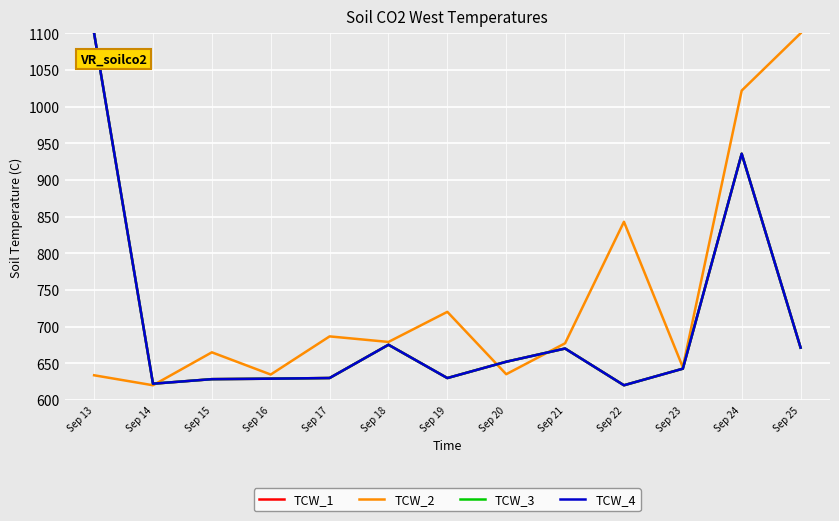

True or false: TCW_1 and TCW_4 intersect in this chart.

False